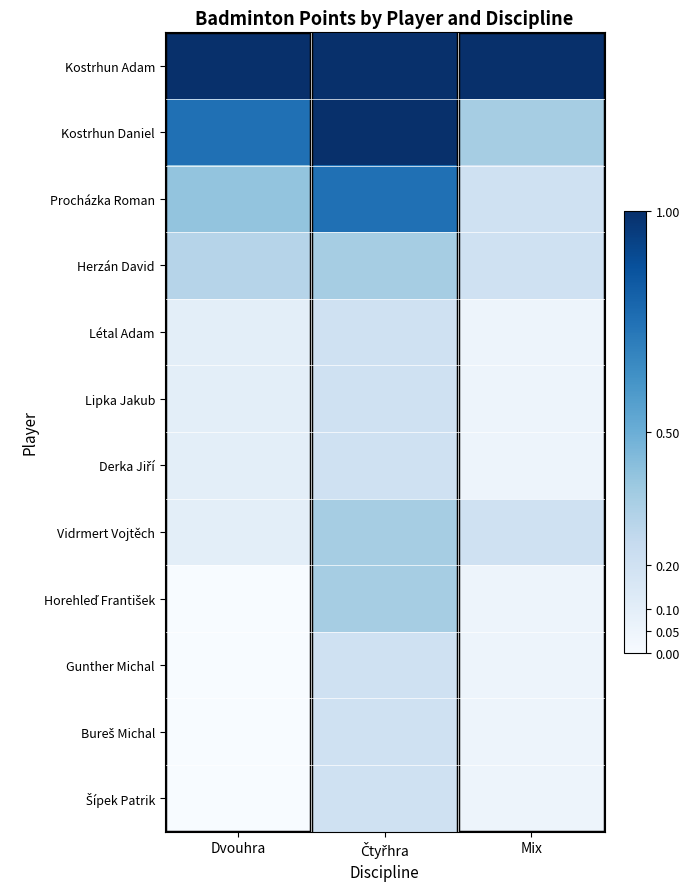

Which has a higher value, Mix or Čtyřhra?

Mix